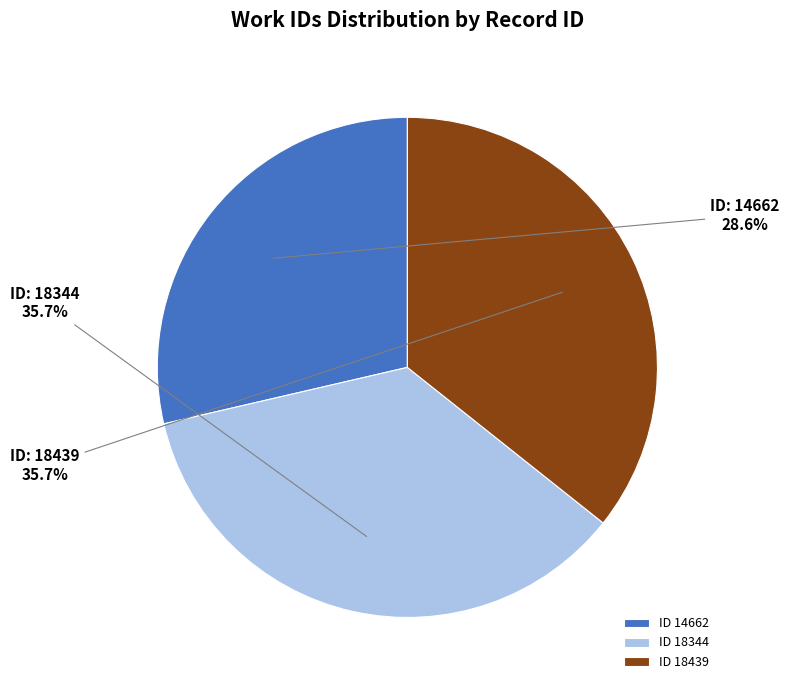

Which category has the smallest portion of the pie?

ID 14662